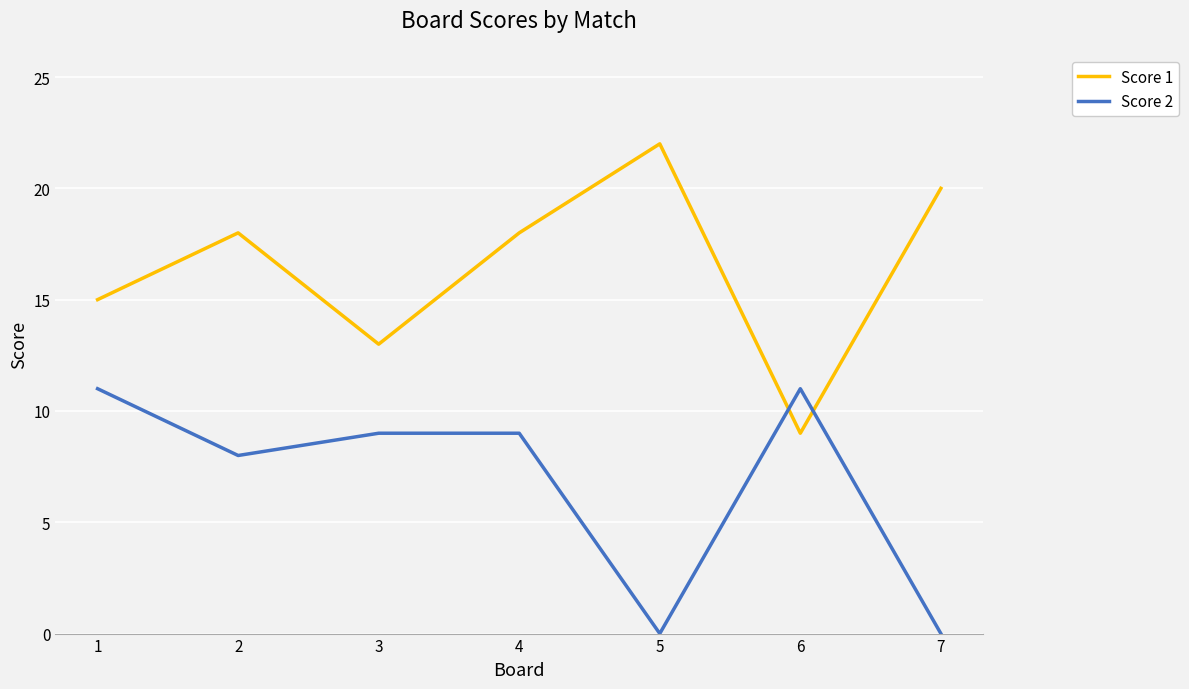

Where do Score 2 and Score 1 first cross each other?

5 and 6